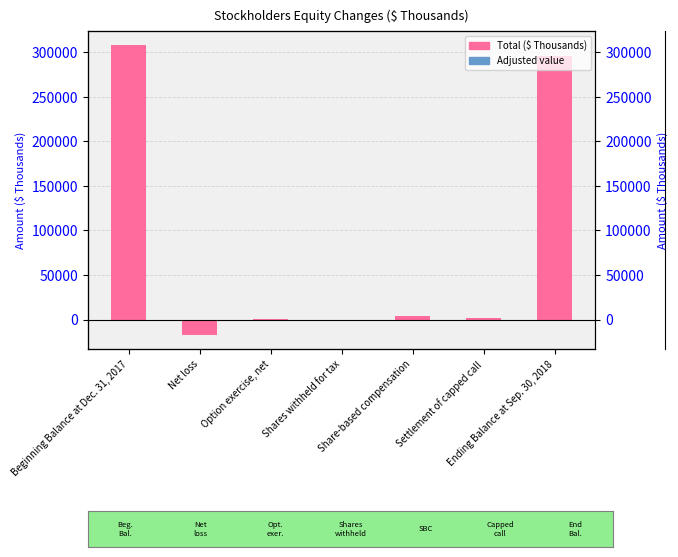

Rank the categories by value from lowest to highest.

Net loss, Shares withheld for tax, Option exercise, net, Settlement of capped call, Share-based compensation, Ending Balance at Sep. 30, 2018, Beginning Balance at Dec. 31, 2017